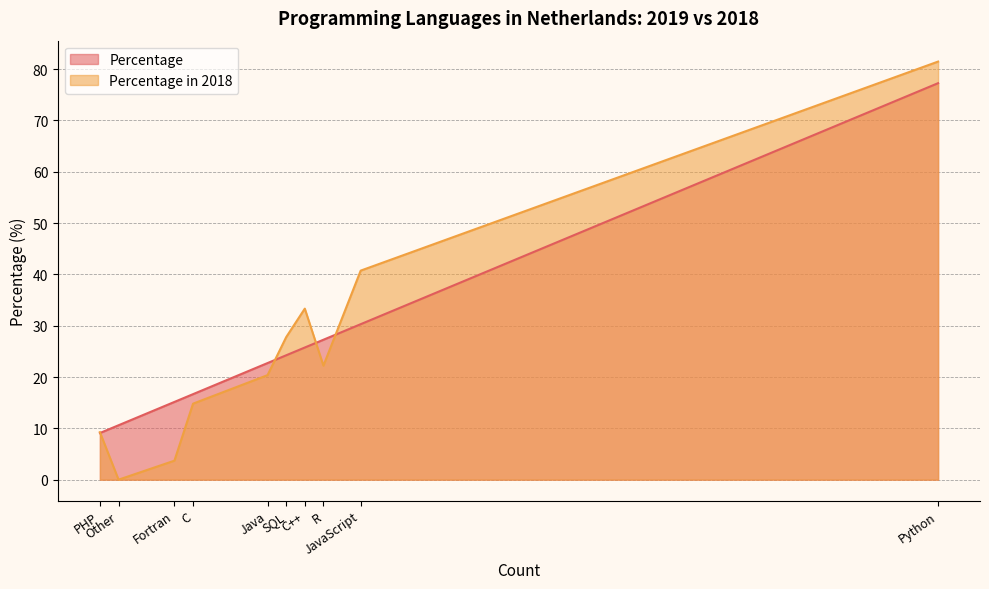

Reading left to right, transcribe all the data shown in this chart.

Percentage: Python=77.3	JavaScript=30.3	R=27.3	C++=25.8	SQL=24.2	Java=22.7	C=16.7	Fortran=15.2	Other=10.6	PHP=9.1
Percentage in 2018: Python=81.5	JavaScript=40.7	R=22.2	C++=33.3	SQL=27.8	Java=20.4	C=14.8	Fortran=3.7	Other=0.0	PHP=9.3